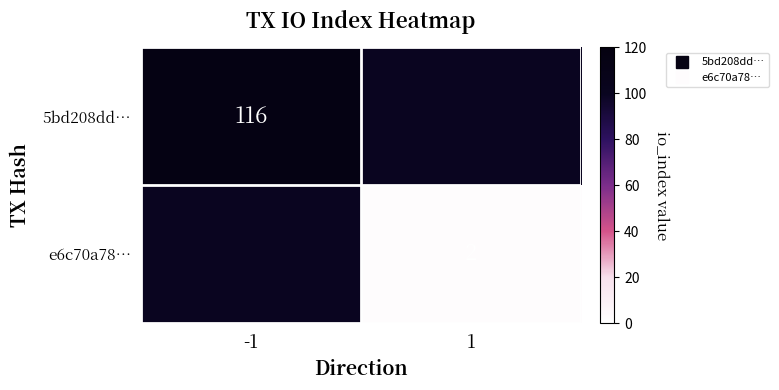

Which category has the highest value in the 5bd208dd… series?

-1